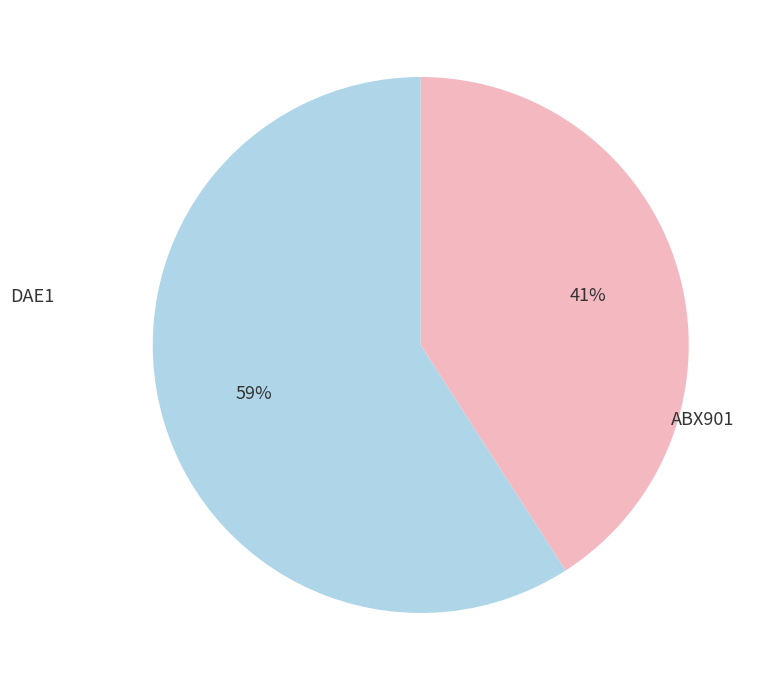

What is the largest slice in the pie chart?

DAE1